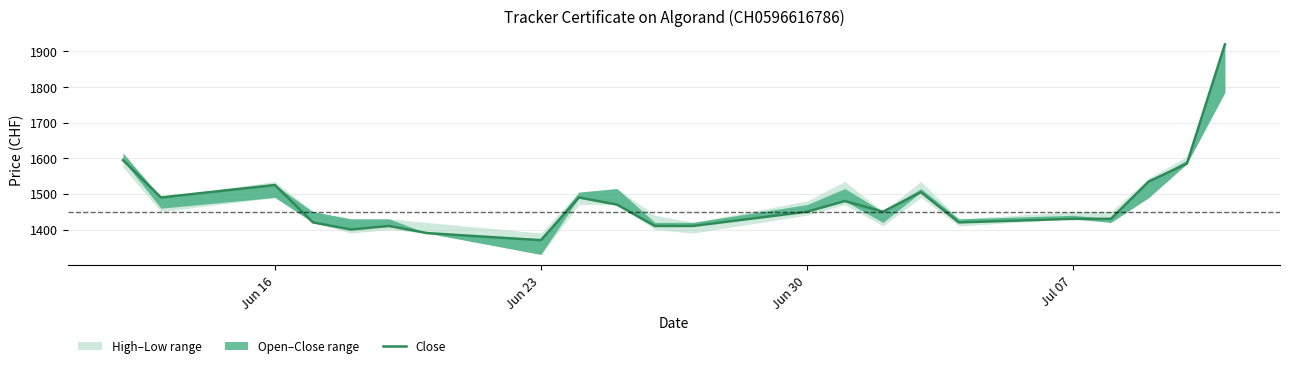

How many interior local valleys (lower than both neighbors) does the data have?

5